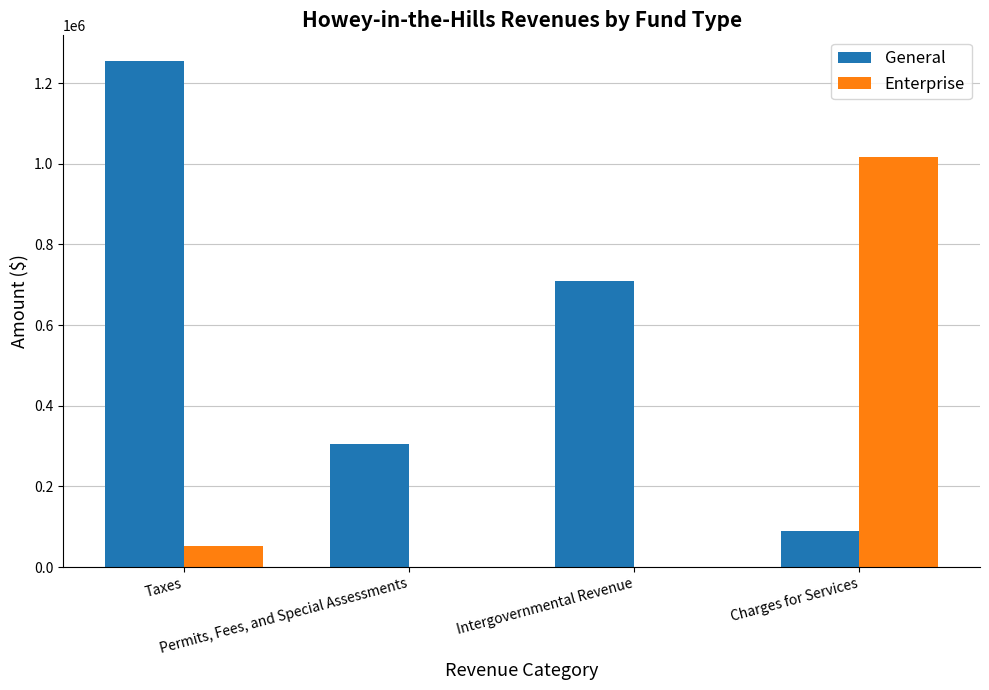

What is the sum of the General values at Charges for Services and Permits, Fees, and Special Assessments?

394971